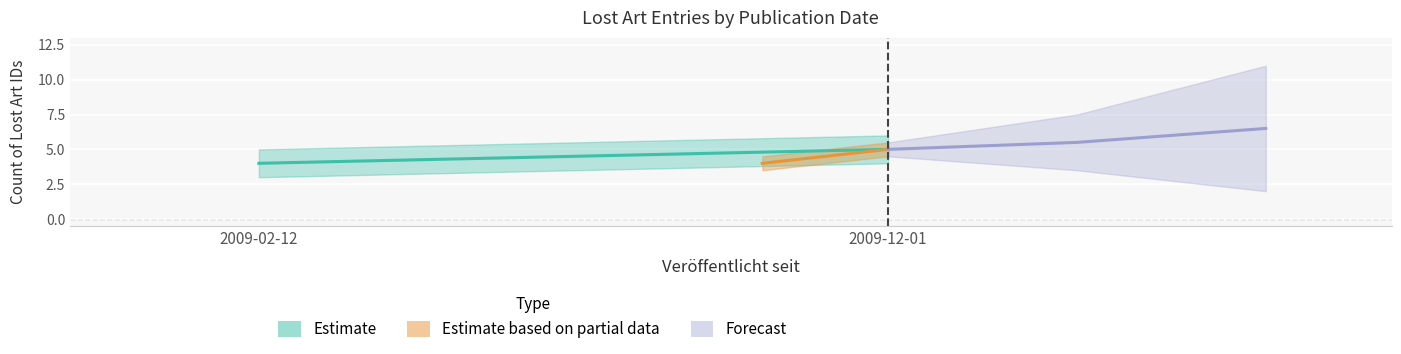

True or false: there are more than 2 points higher than both neighbors.

False